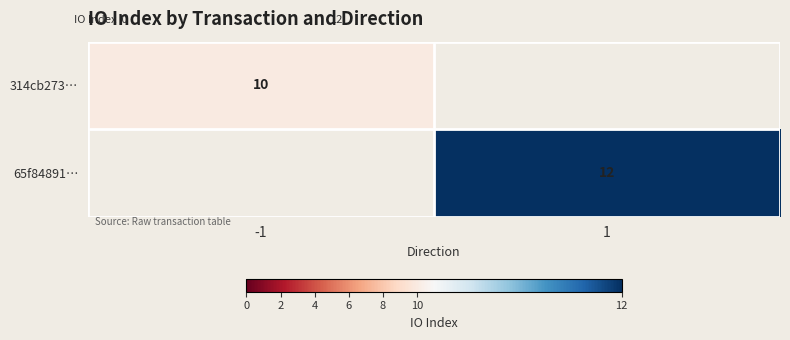

Is it true that 314cb273… equals 10 at -1?

True